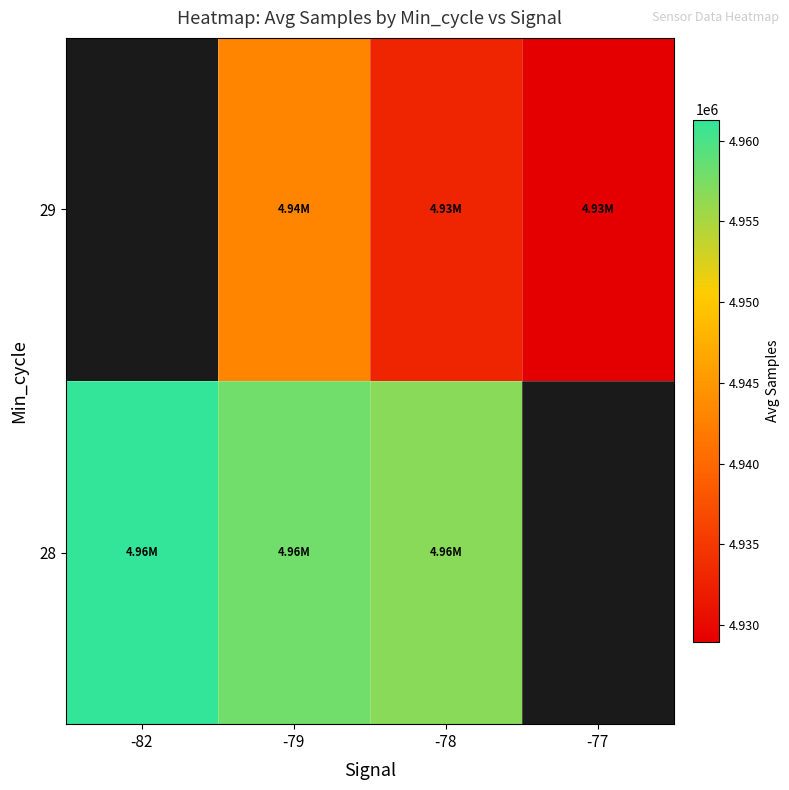

Which has a higher value, -78 or -82?

-82